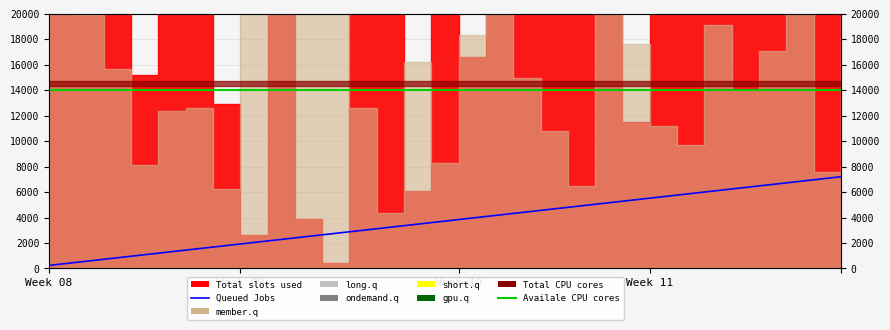

Is it true that Queued Jobs equals 1166.3 at 17?

False